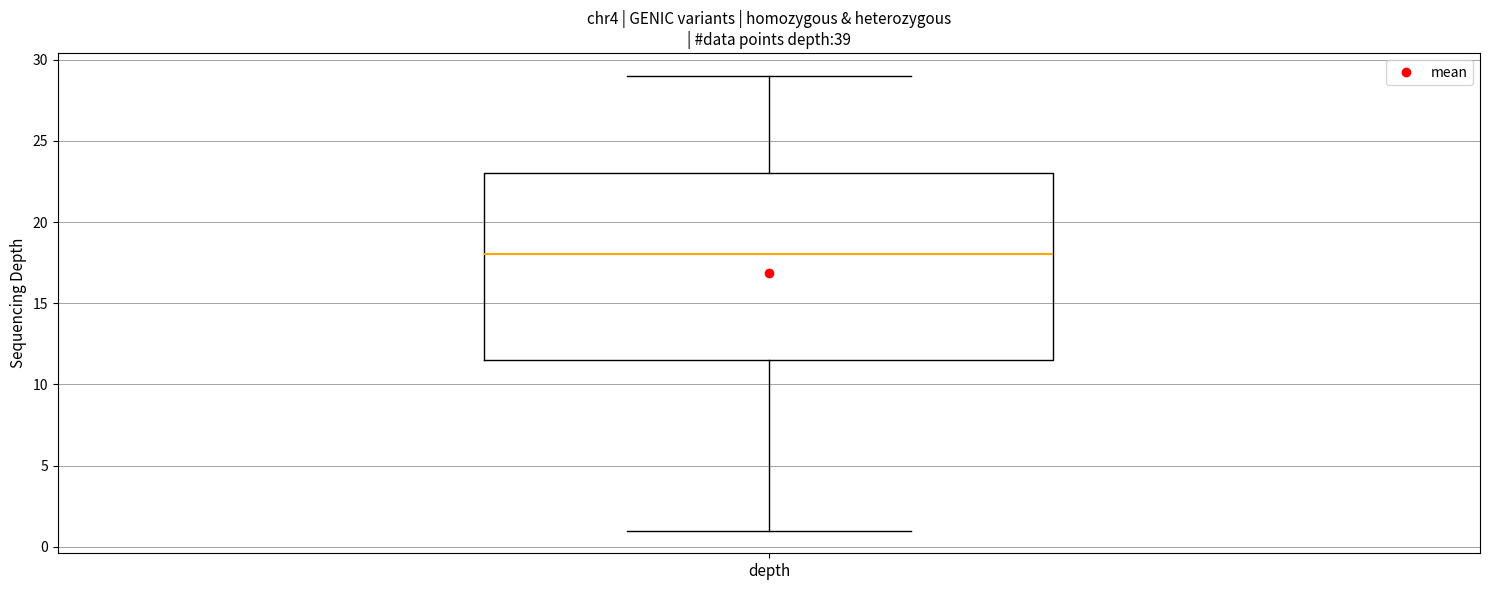

Read this box plot against the y-axis: the position of the median line, the range covered by the box, and the ends of both whiskers. The values are not printed on the chart, so give them approximately, as read against the axis.

median 18.0, box 11.5 to 23.0, whiskers 1.0 to 29.0